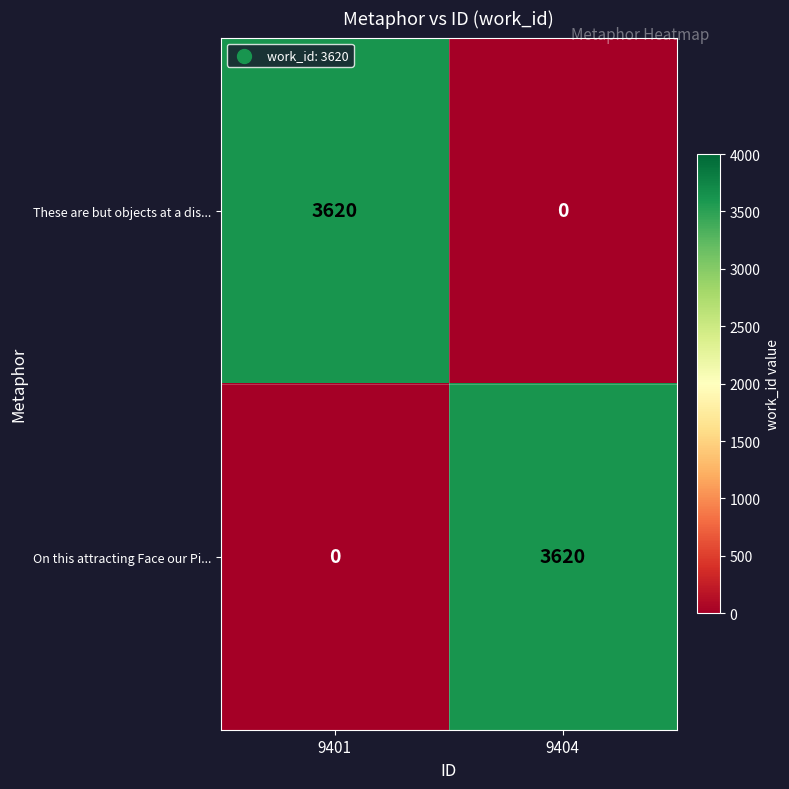

The These are but objects at a dis... series shows 0 at 9404. True or false?

True